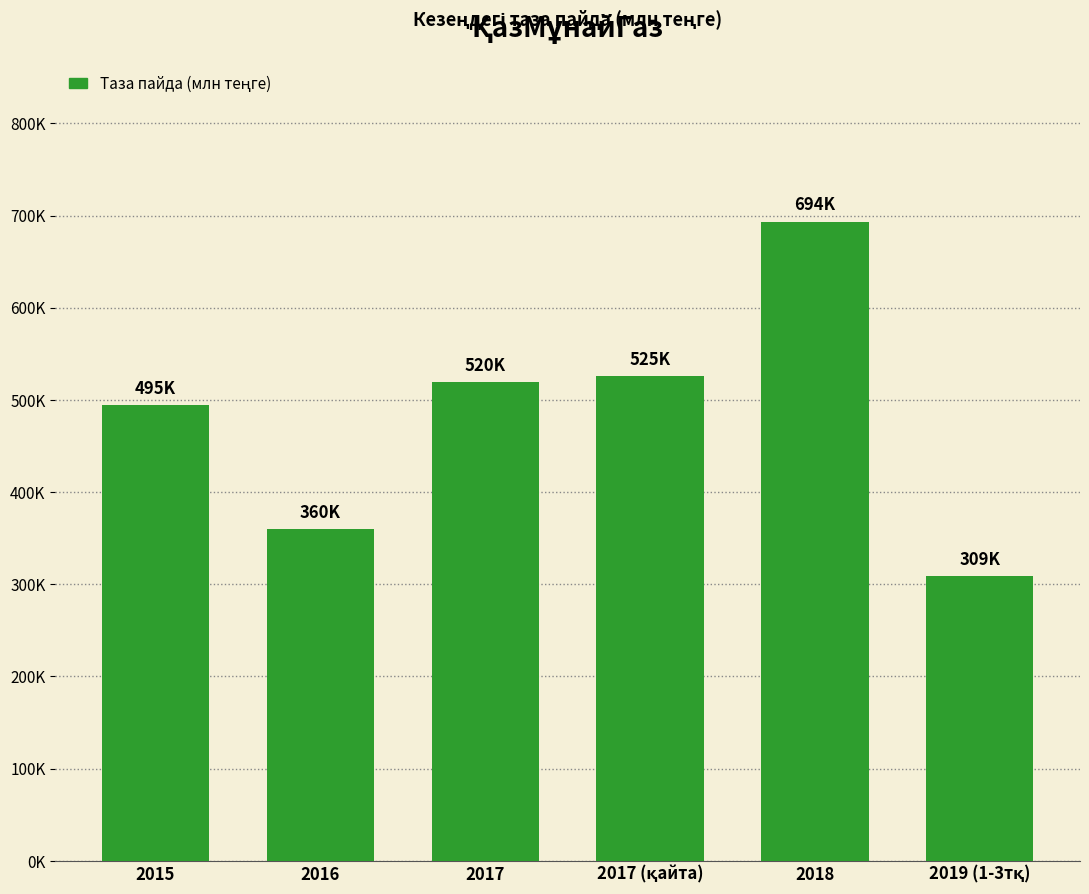

Reading left to right, list all the values displayed in this chart.

2015=494683.0	2016=360171.0	2017=519526.0	2017 (қайта)=525447.6	2018=693510.9	2019 (1-3тқ)=309200.0